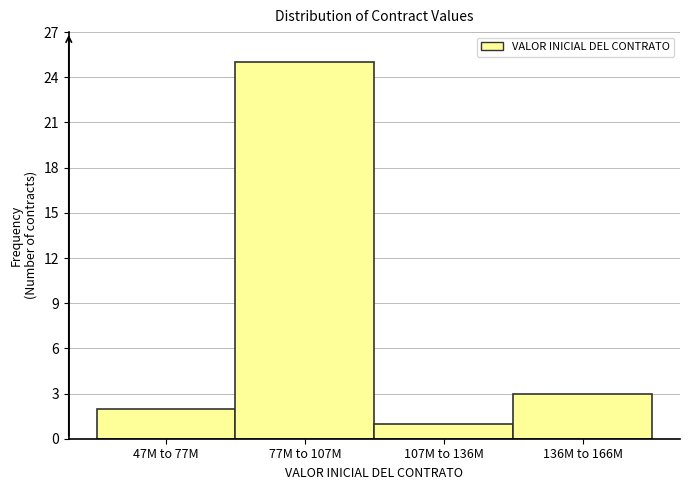

Reading left to right, extract all data points from this chart.

47M to 77M=2	77M to 107M=25	107M to 136M=1	136M to 166M=3